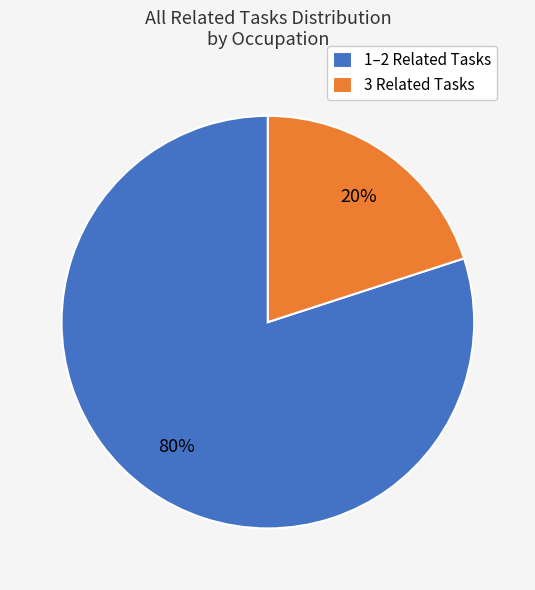

Which category accounts for the majority?

1–2 Related Tasks